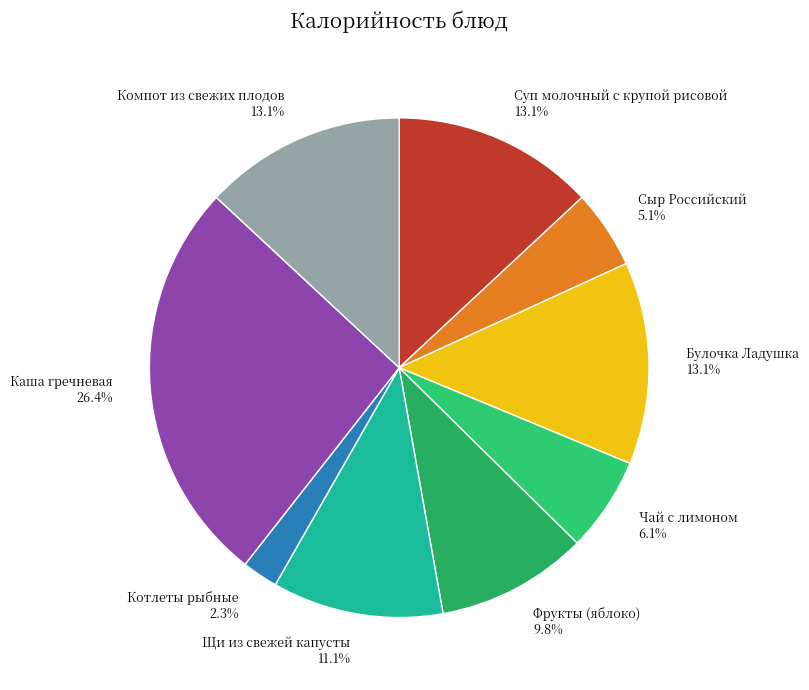

Approximately how many times larger is the value at Суп молочный с крупой рисовой compared to Компот из свежих плодов?

1.0